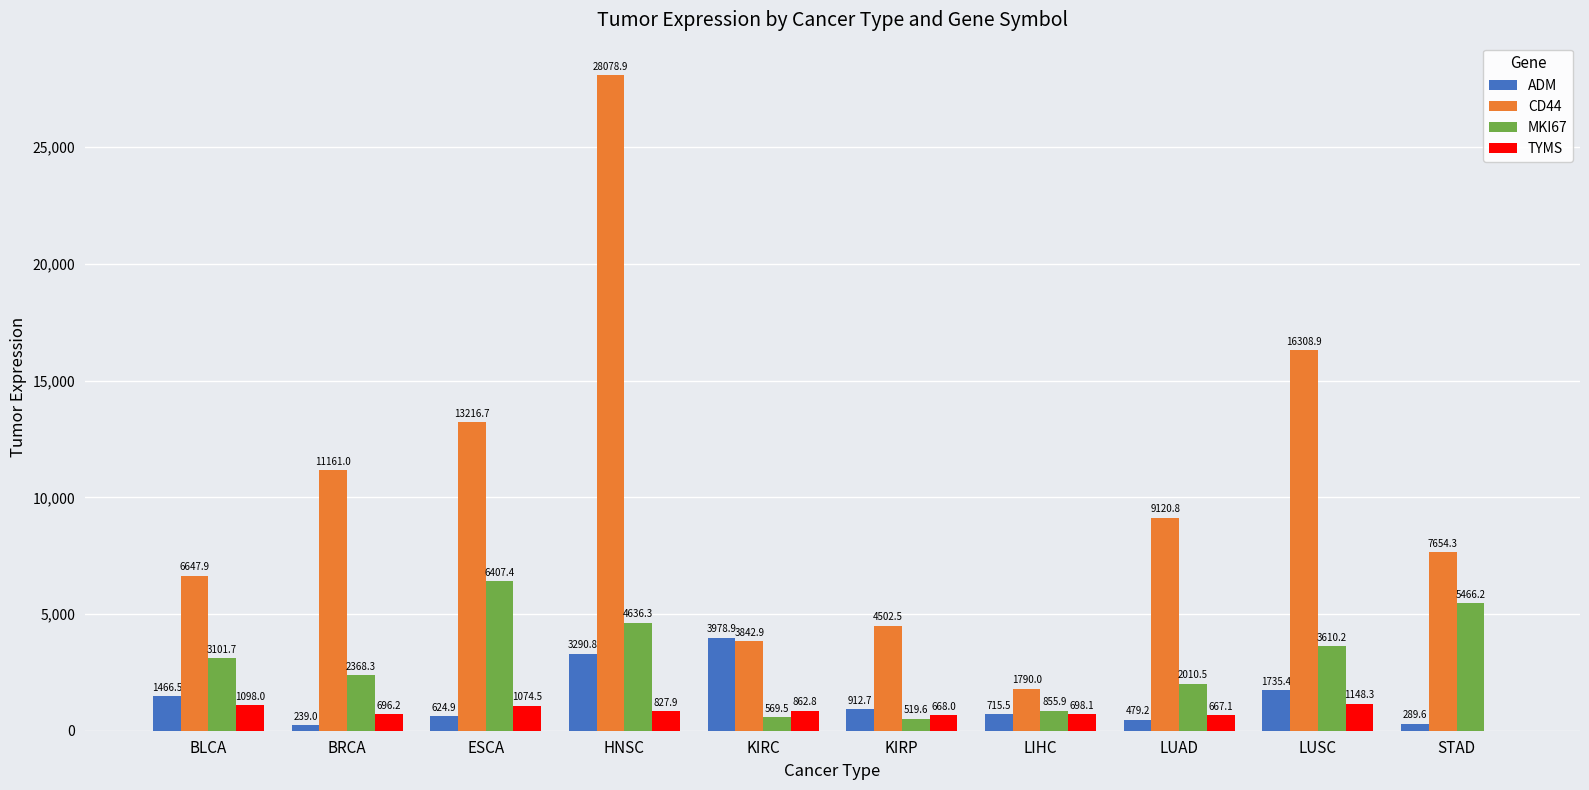

Which series has the largest total across all categories?

CD44